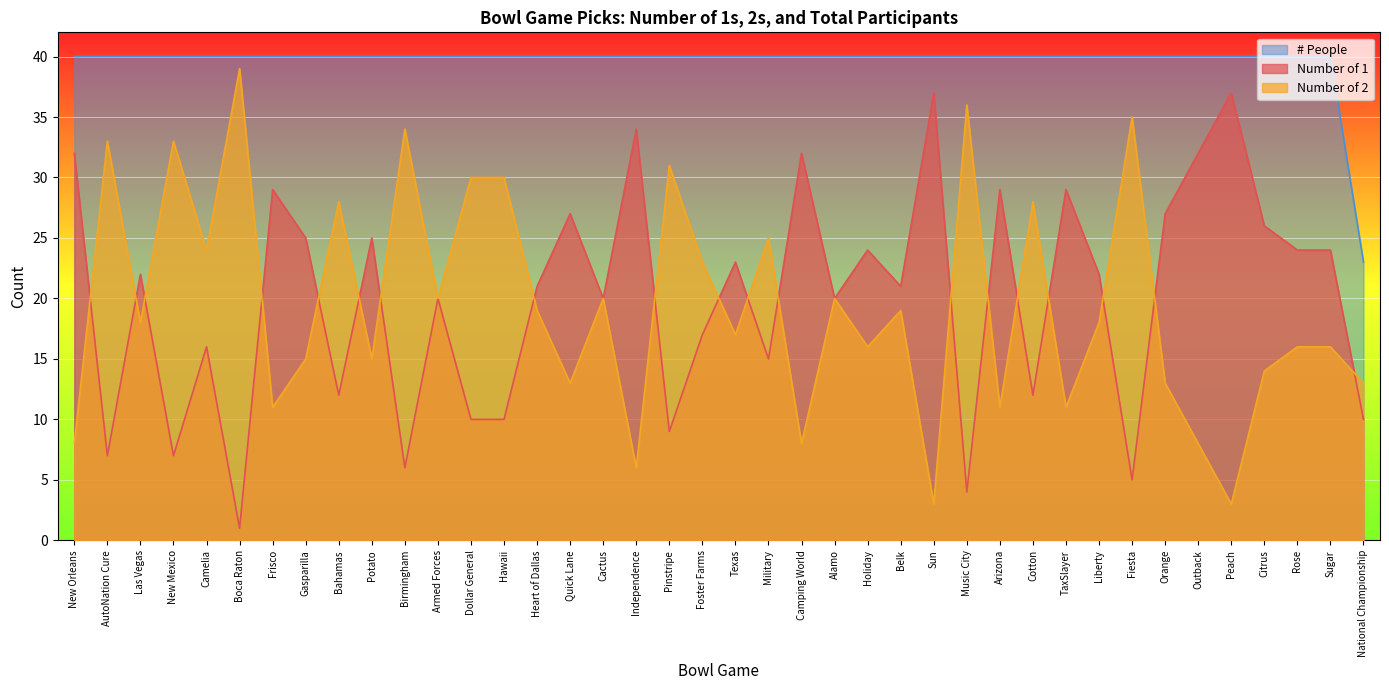

Reading left to right, what are all the values shown in this chart?

Number of 1: 32	7	22	7	16	1	29	25	12	25	6	20	10	10	21	27	20	34	9	17	23	15	32	20	24	21	37	4	29	12	29	22	5	27	32	37	26	24	24	10
Number of 2: 8	33	18	33	24	39	11	15	28	15	34	20	30	30	19	13	20	6	31	23	17	25	8	20	16	19	3	36	11	28	11	18	35	13	8	3	14	16	16	13
# People: 40	40	40	40	40	40	40	40	40	40	40	40	40	40	40	40	40	40	40	40	40	40	40	40	40	40	40	40	40	40	40	40	40	40	40	40	40	40	40	23